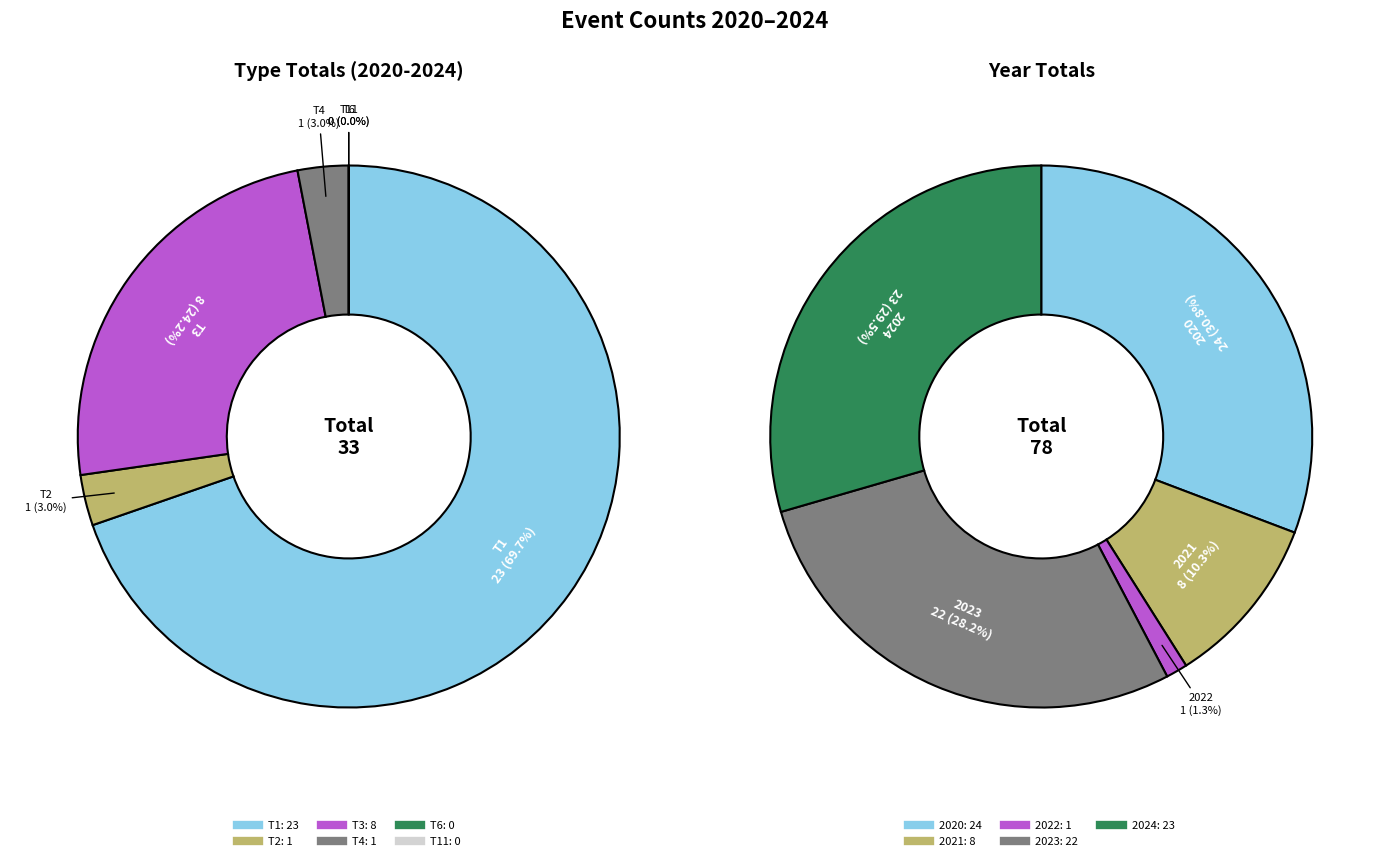

Between T6 and T3, which is larger?

T3